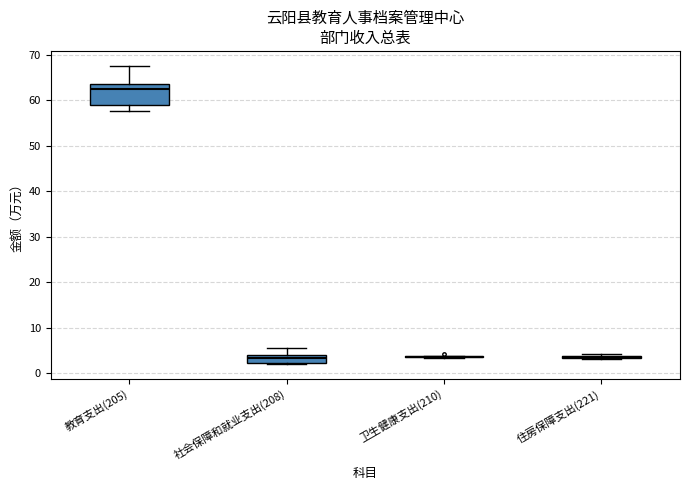

Reading left to right, read every box against the y-axis: the position of its median line, the range the box covers, and the ends of its whiskers. The values are not printed on the chart, so give them approximately, as read against the axis.

教育支出(205): median 62, box 59 to 64, whiskers 58 to 68
社会保障和就业支出(208): median 3, box 2 to 4, whiskers 2 to 6
卫生健康支出(210): box collapsed to a line at 4, whiskers 3 to 4
住房保障支出(221): box collapsed to a line at 4, whiskers 3 to 4